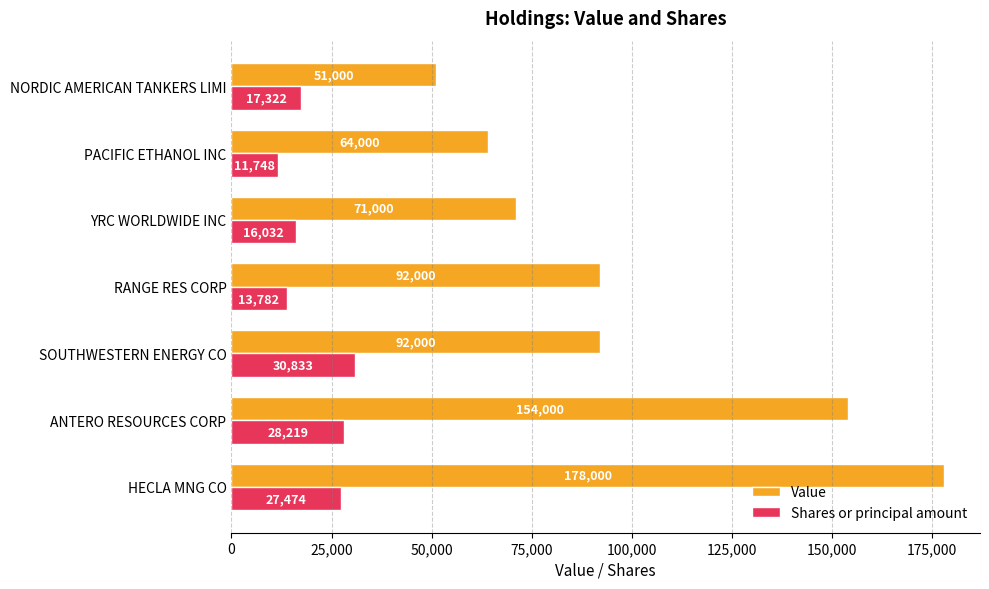

Rank the series by their average value, from lowest to highest.

Shares or principal amount, Value